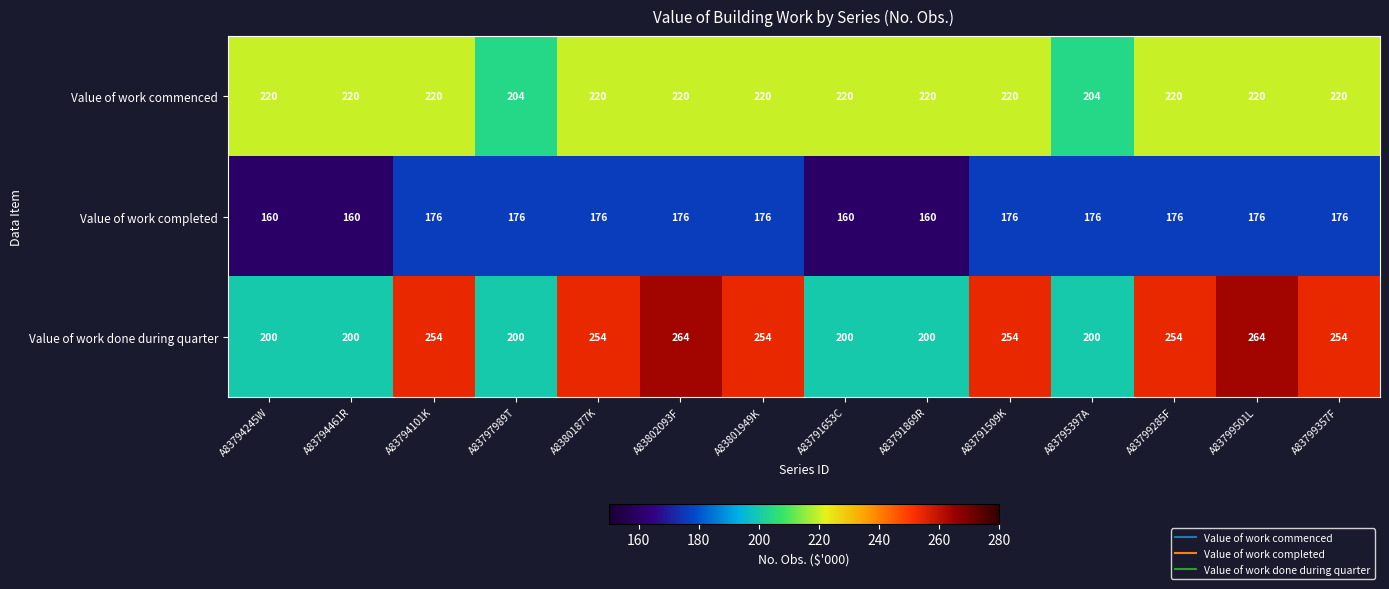

The value of Value of work done during quarter at A83791653C is 200. True or false?

True